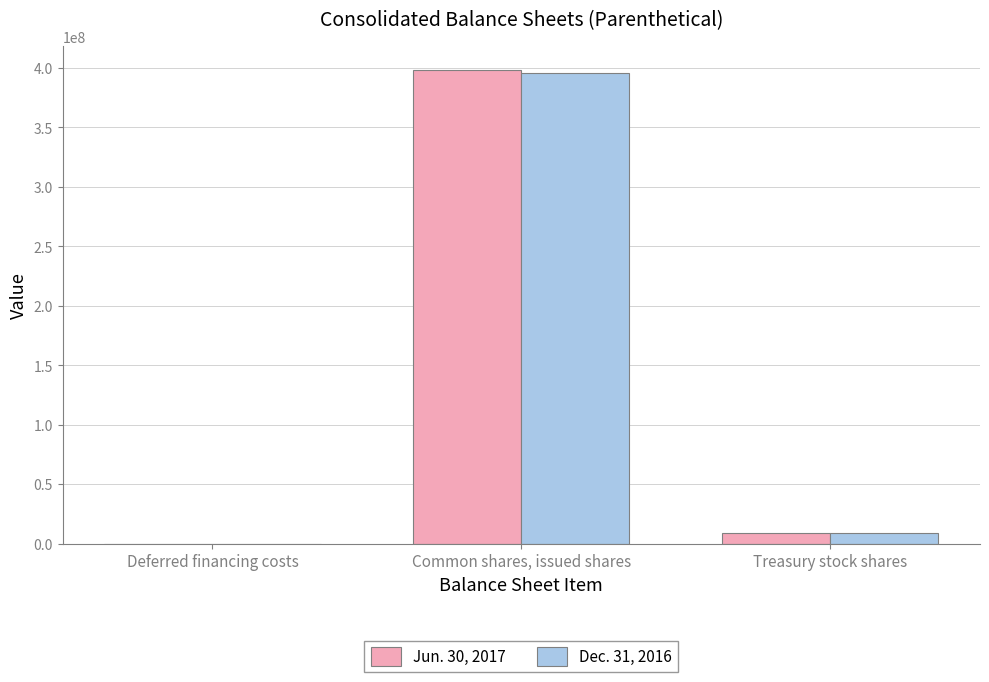

How many distinct data groups are displayed?

2